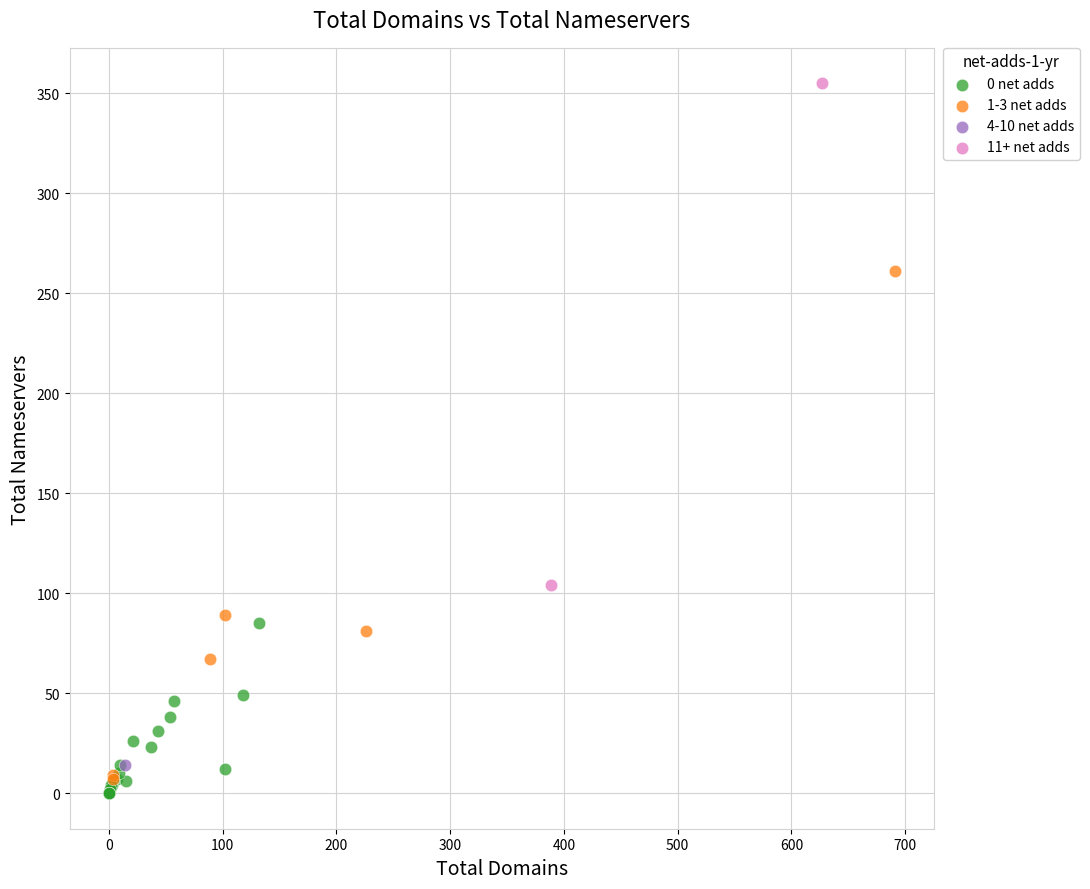

What are all the series names shown in the legend?

0 net adds, 1-3 net adds, 4-10 net adds, 11+ net adds